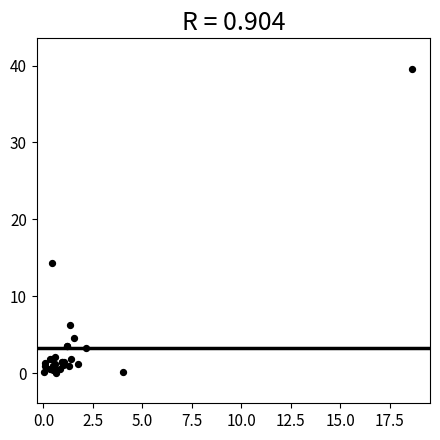

What Y value in the scatter plot is closest to 19?

14.4